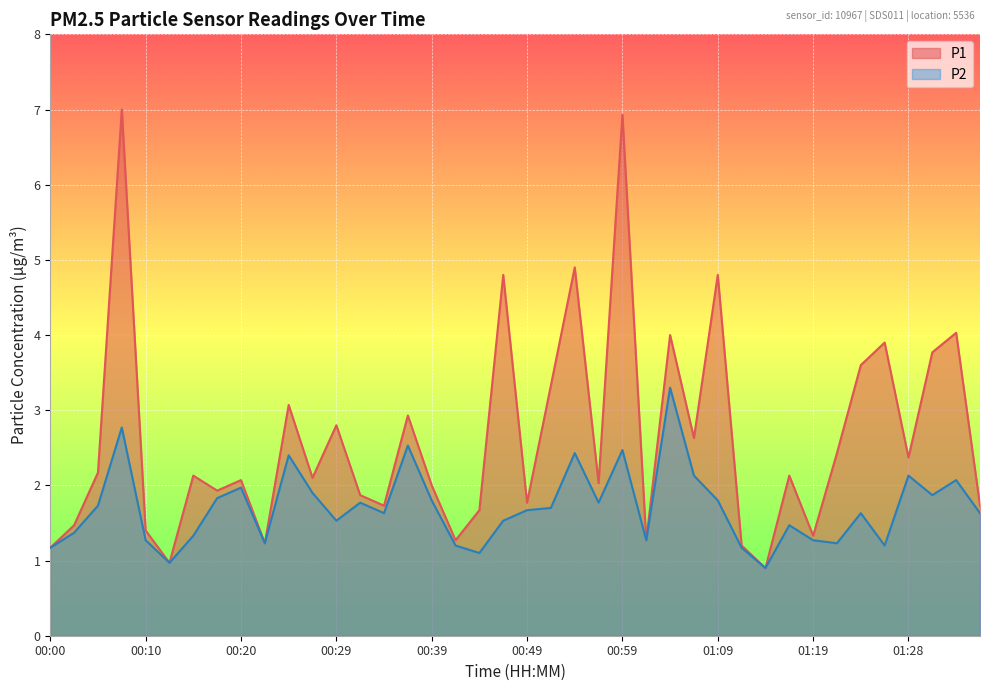

True or false: P1 has more than 0 interior local peaks.

True